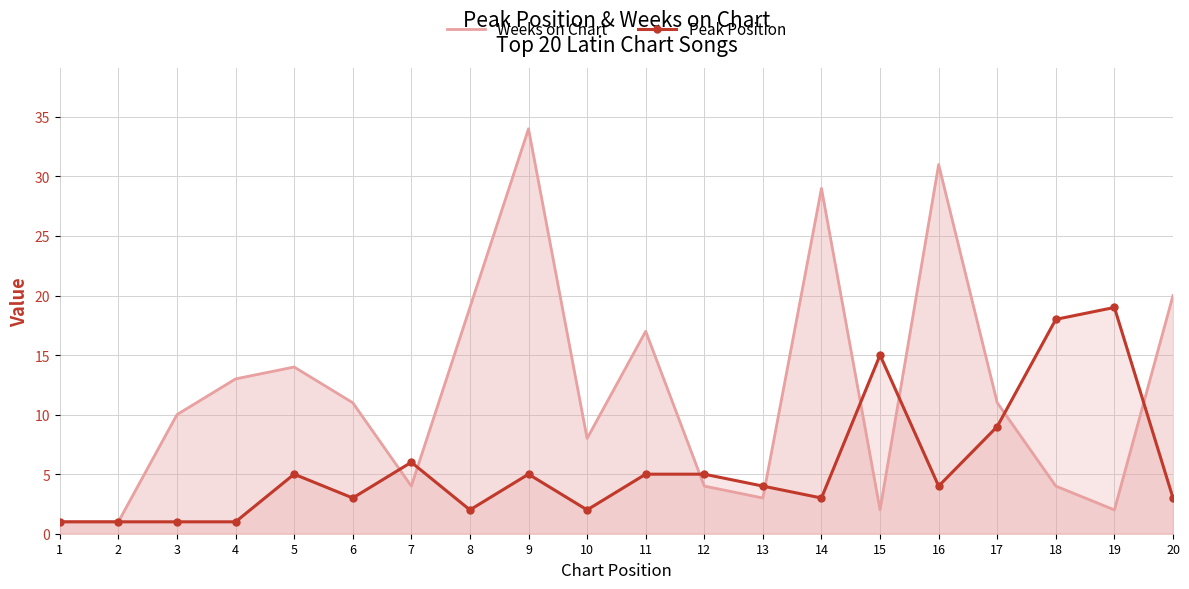

Between 5 and 7, which series saw the biggest shift?

Weeks on Chart